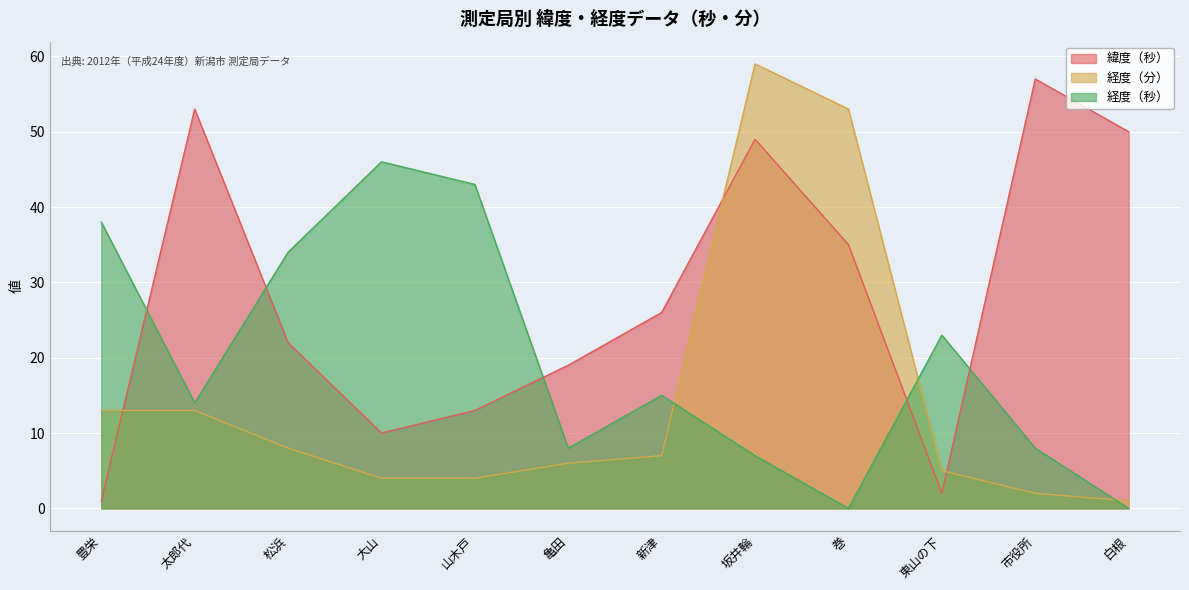

List the series in order of their peak value, highest first.

経度（分）, 緯度（秒）, 経度（秒）